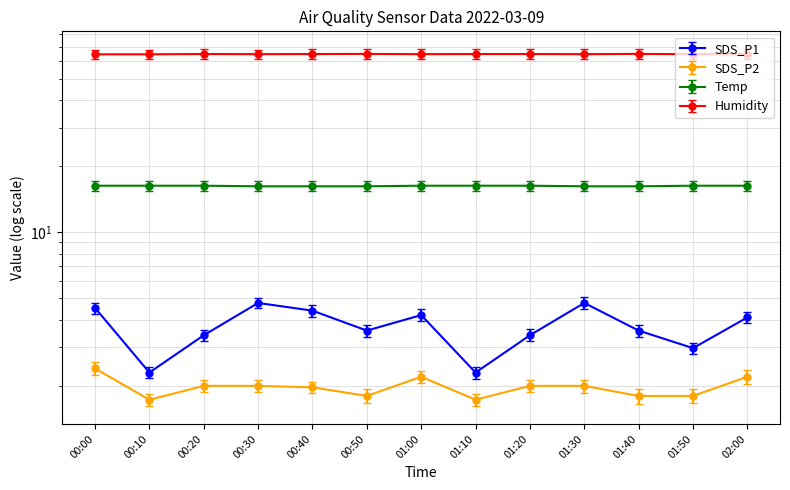

What is the difference between the highest and lowest values at 01:10?

63.1